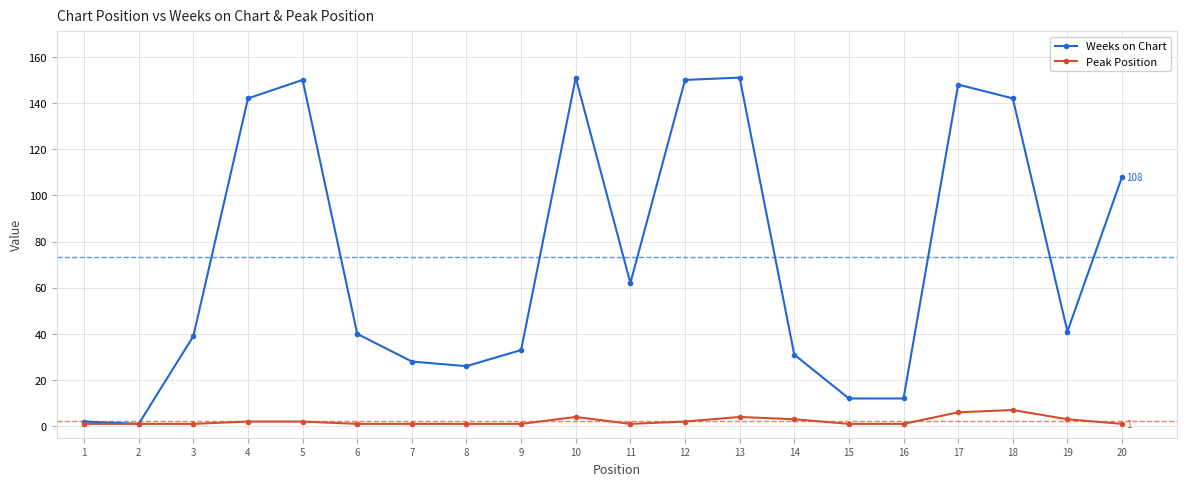

Is the value of Peak Position at 8 greater than the value of Weeks on Chart at 20?

No